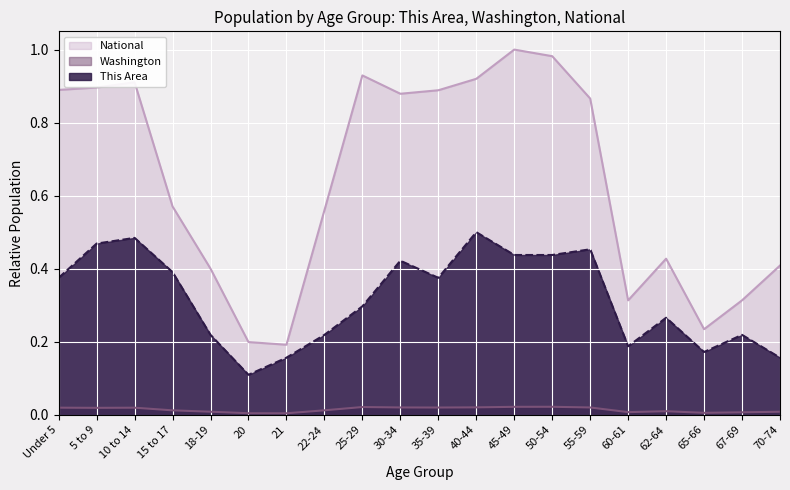

What is the maximum value shown in the chart?

1.0